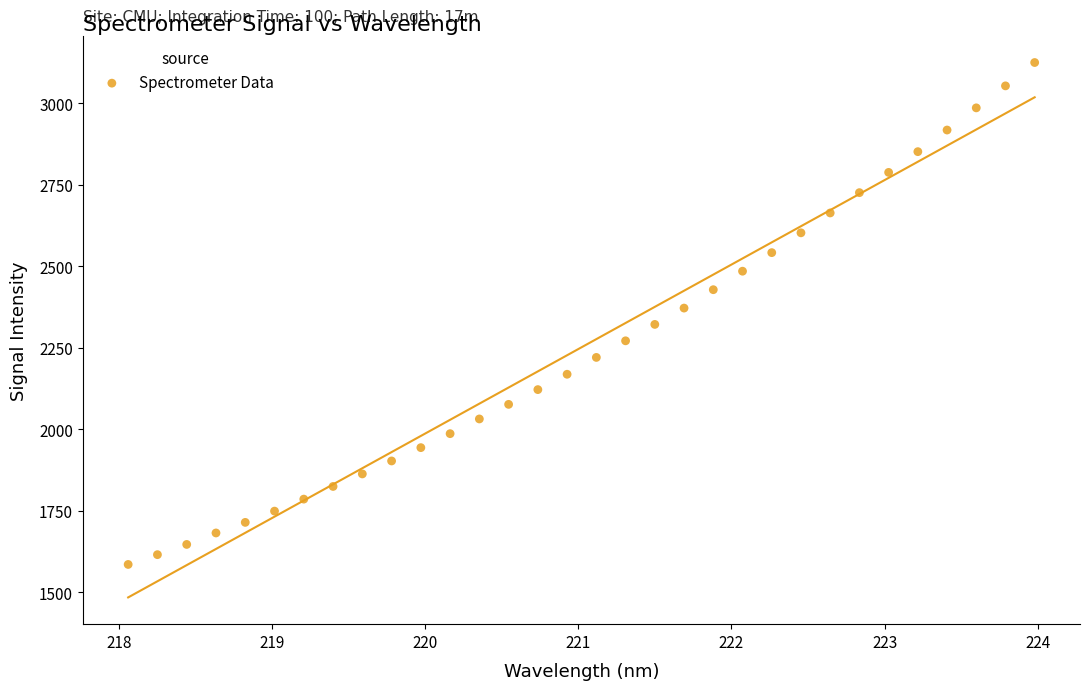

What is the range of Y values (max minus min)?

1540.2